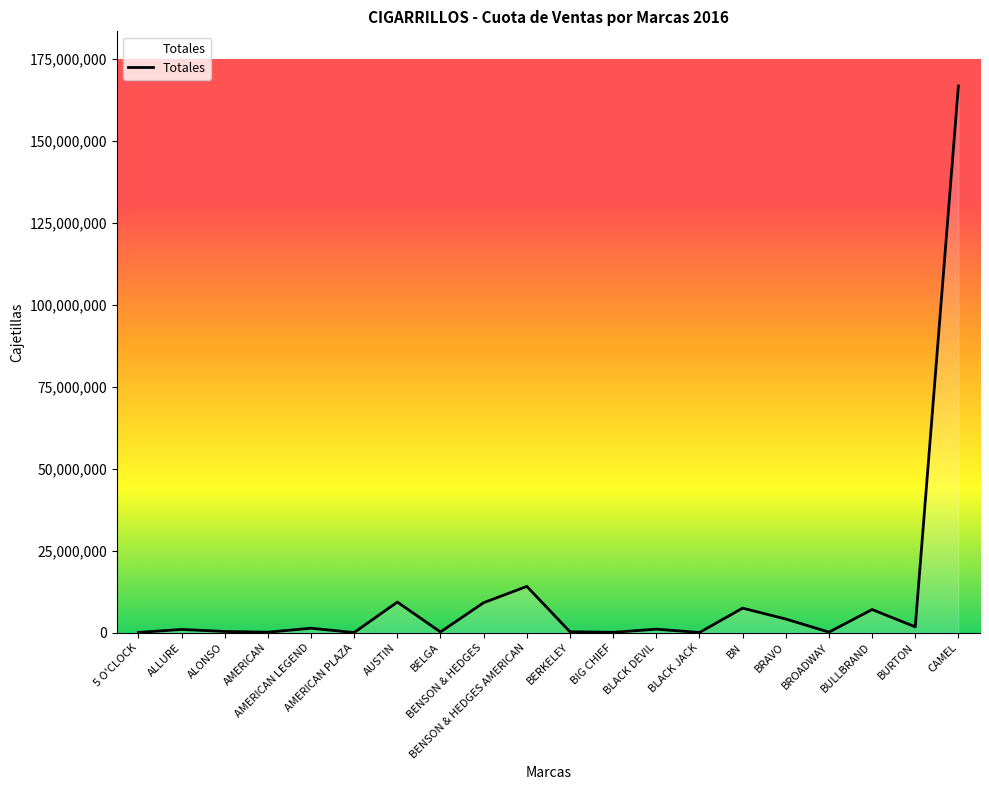

What is the difference between the maximum and minimum values?

166813386